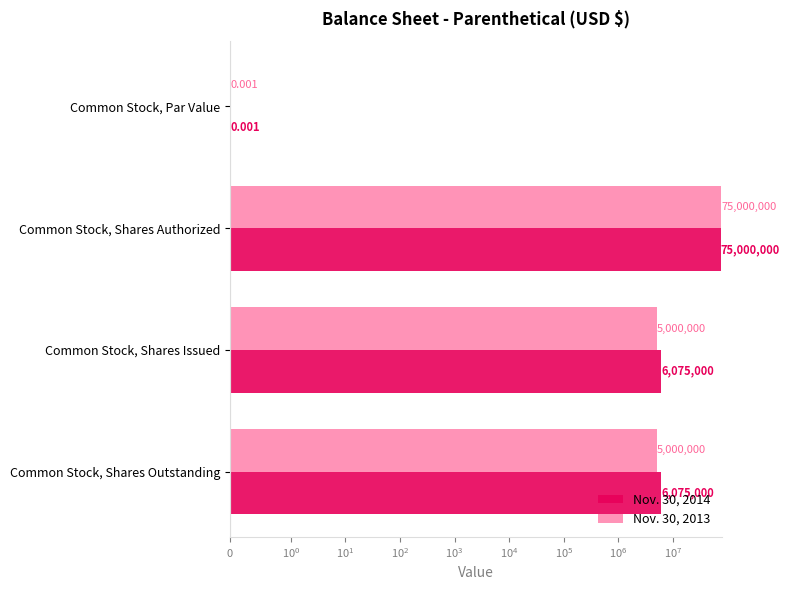

Rank the series by their maximum value, from highest to lowest.

Nov. 30, 2014, Nov. 30, 2013